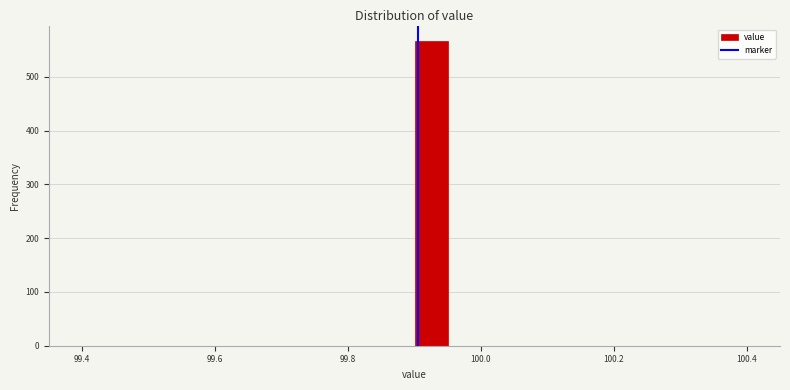

Read against the x-axis, roughly where is the centre of the tallest bar?

99.92